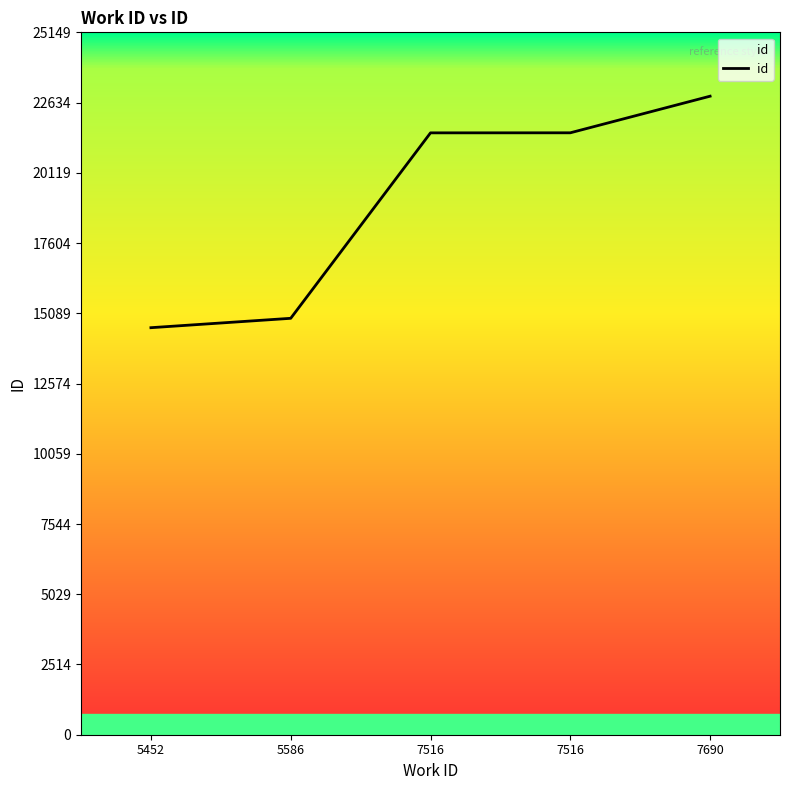

What is the sum of all values?

95449